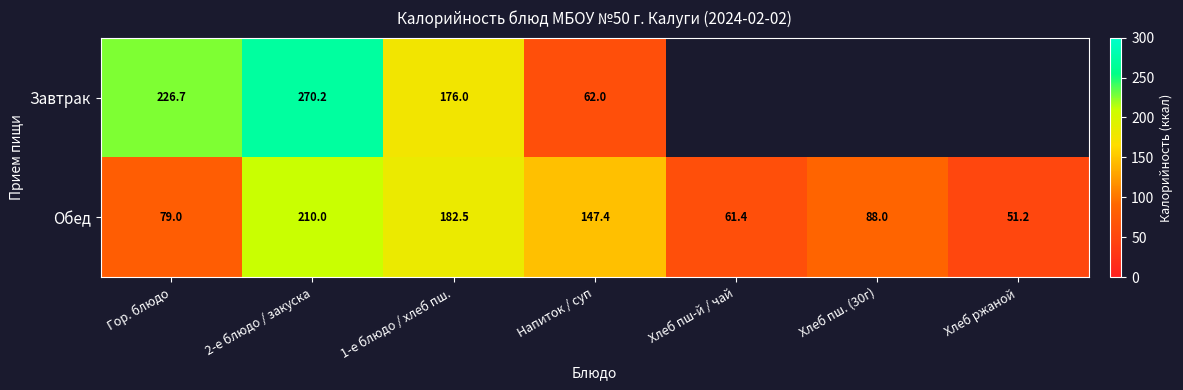

Read the Обед value at 2-е блюдо / закуска.

210.0